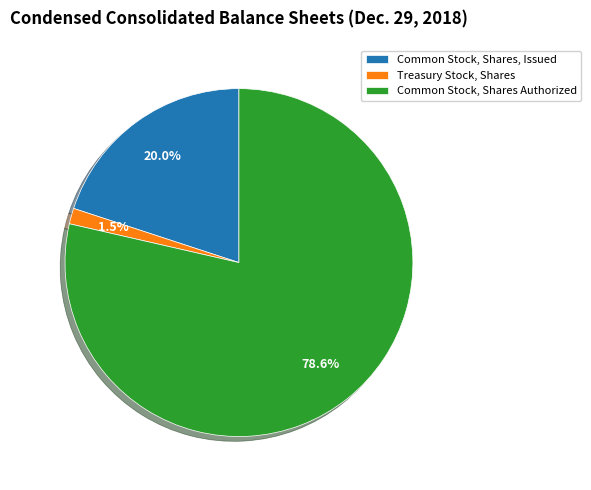

Does Treasury Stock, Shares represent more than half of the total?

No